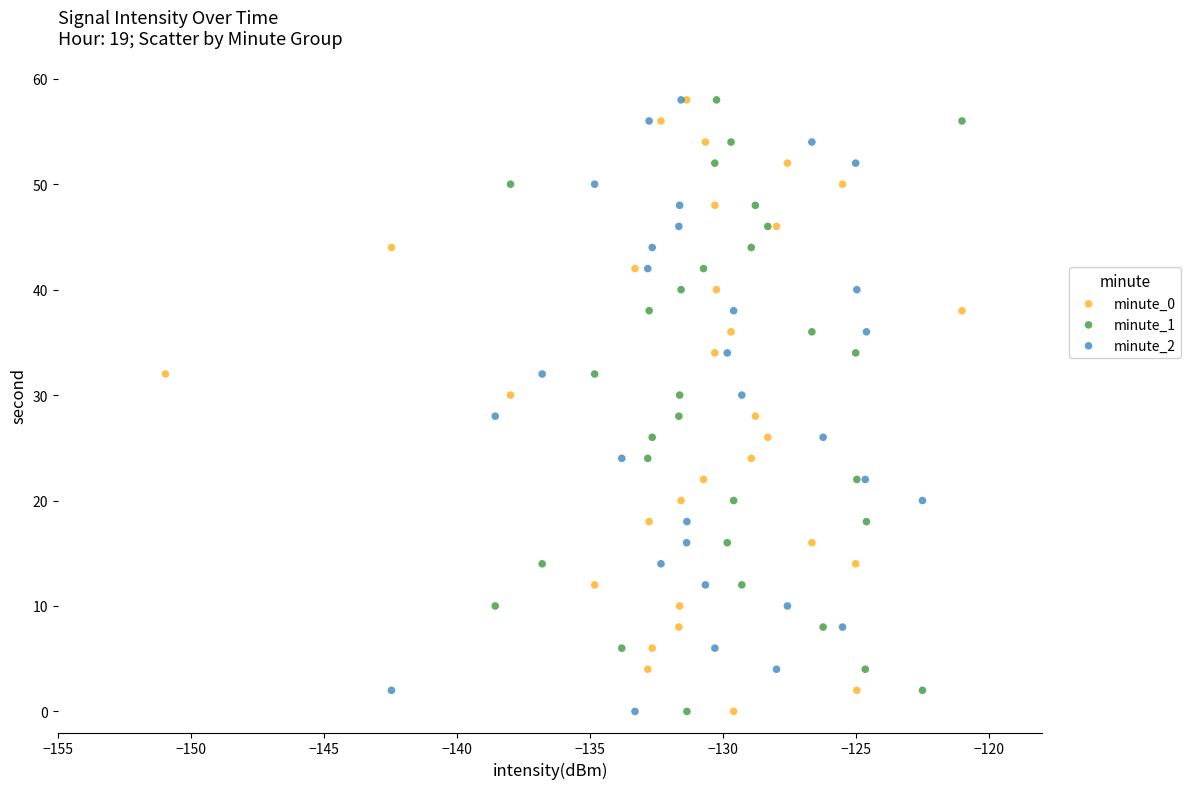

What are all the series names shown in the legend?

minute_0, minute_1, minute_2